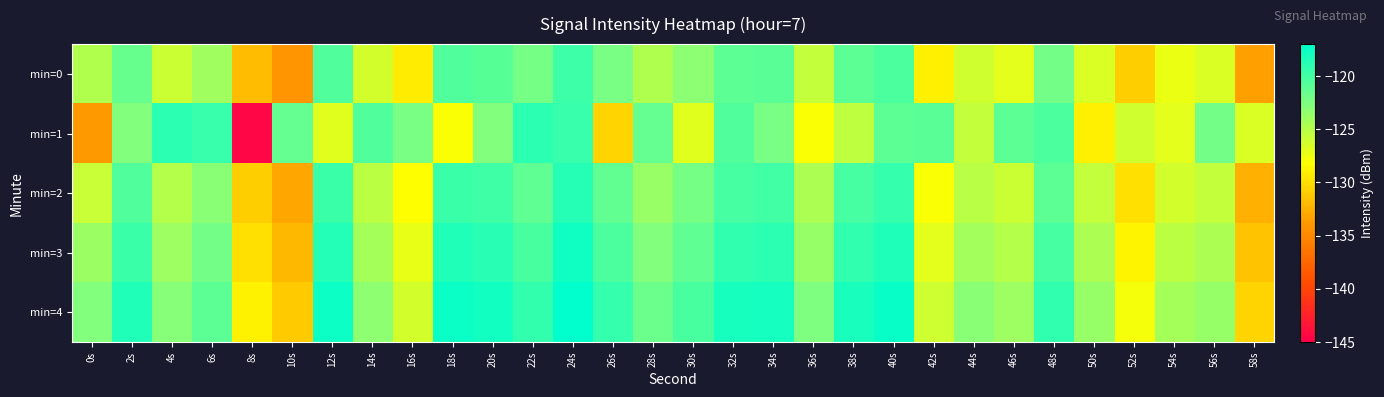

Between 26s and 46s, which is larger?

26s